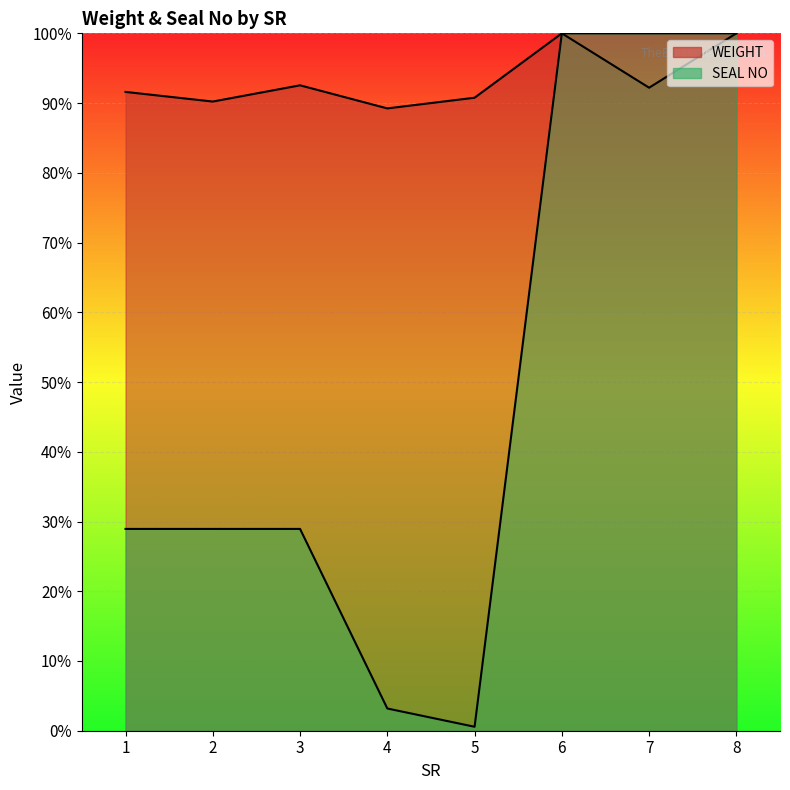

At which category is the sum across all series the highest?

6